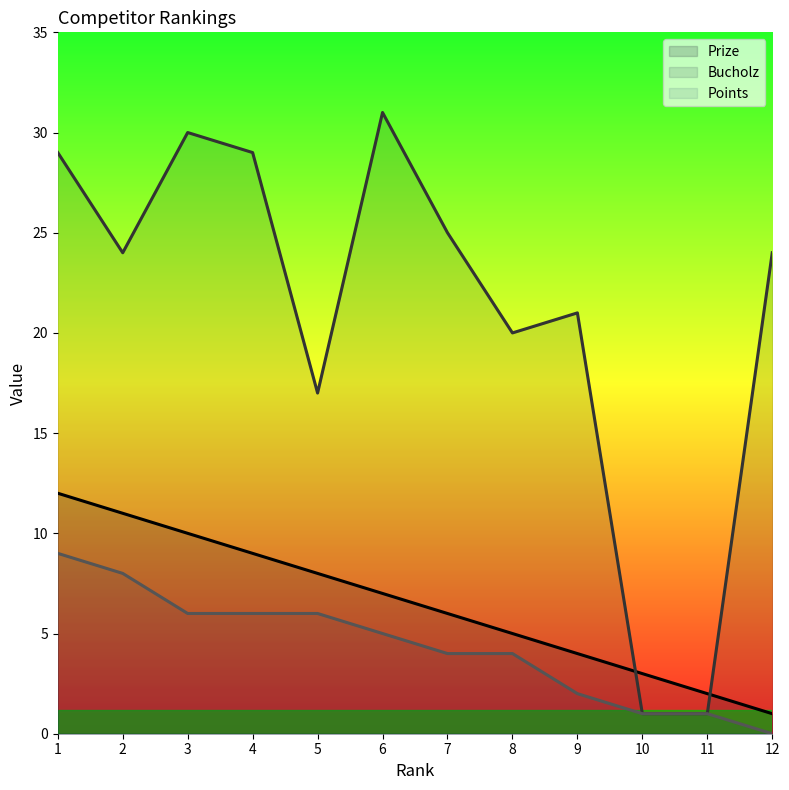

Rank the categories by Bucholz value from highest to lowest.

6, 3, 1, 4, 7, 2, 12, 9, 8, 5, 10, 11